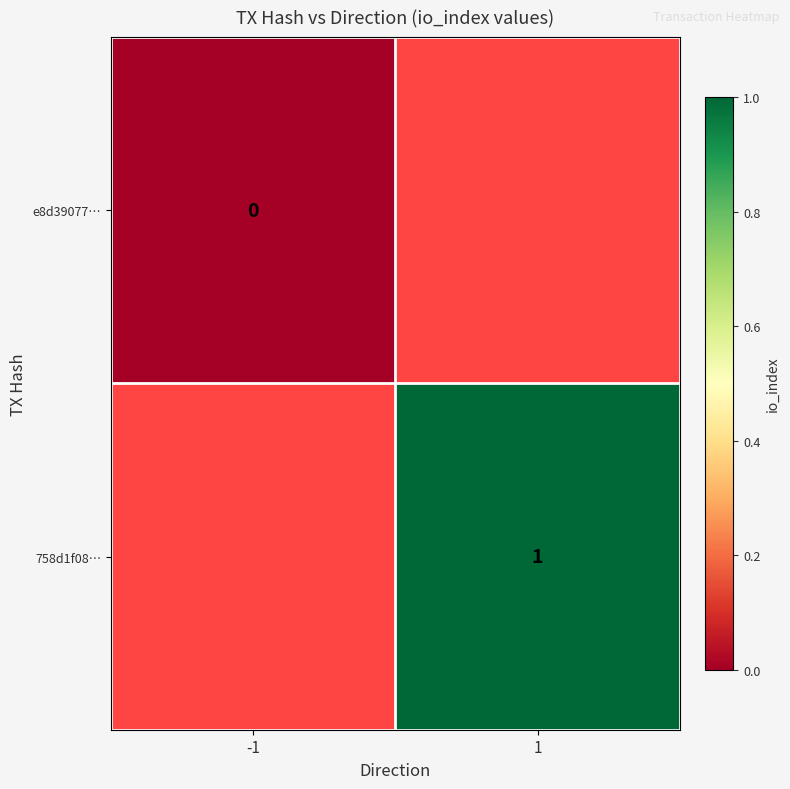

Which label corresponds to the largest value in the chart?

1